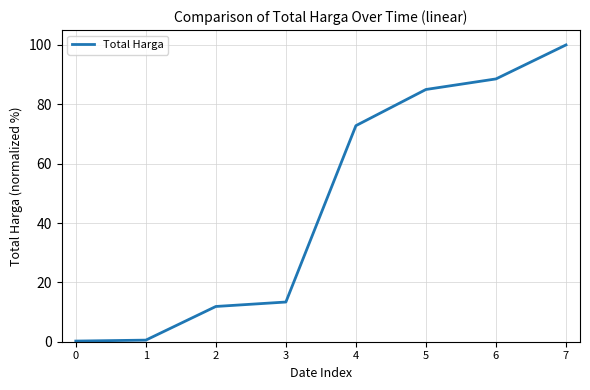

How many values are below 72?

4